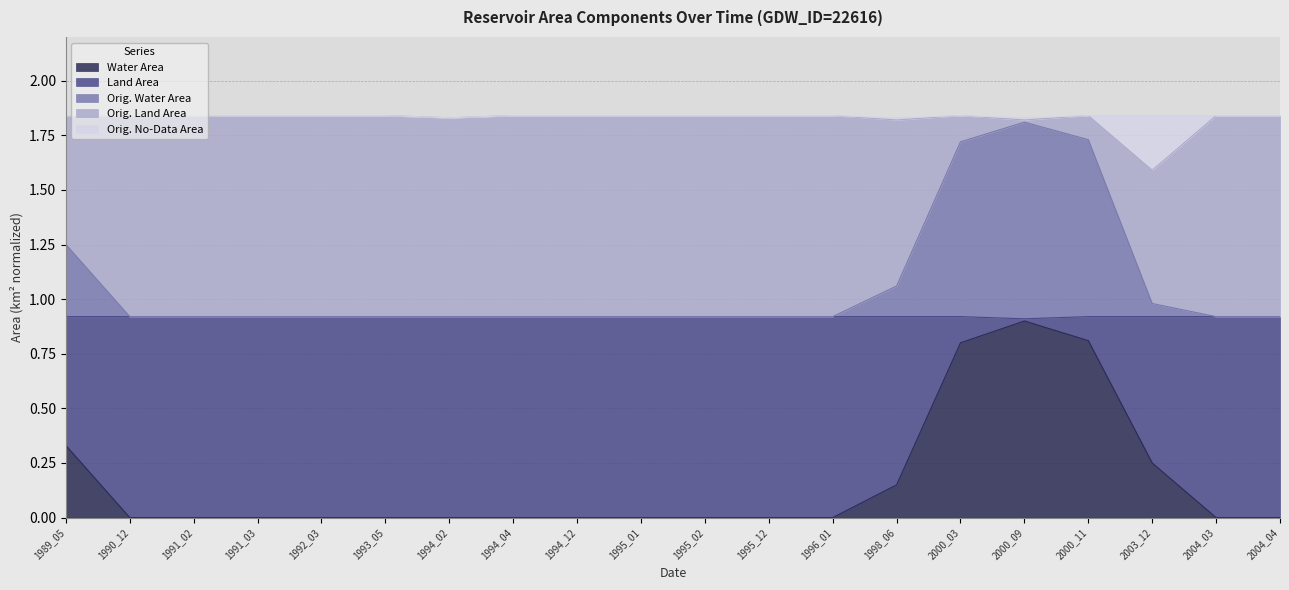

The value of landArea at 1992_03 is 0.9. True or false?

True